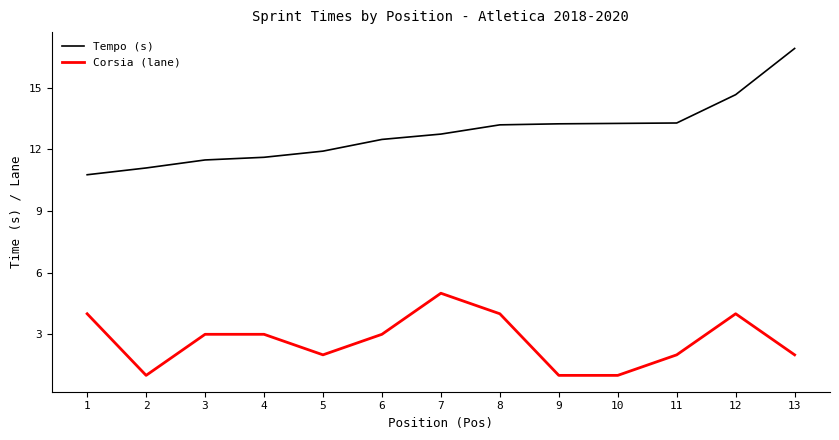

What is the greatest value displayed?

16.9